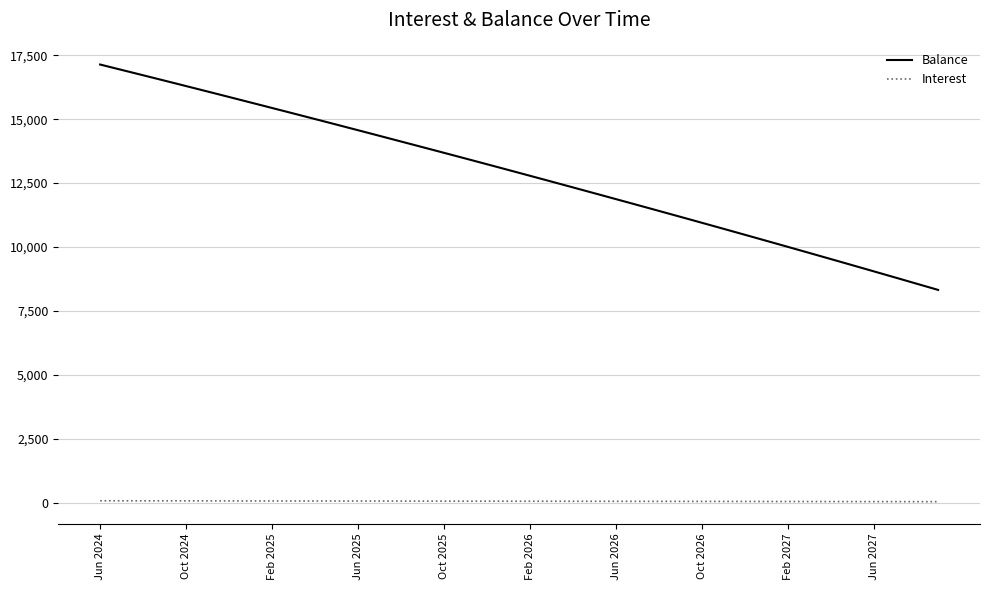

What are all the series names shown in the legend?

Balance, Interest